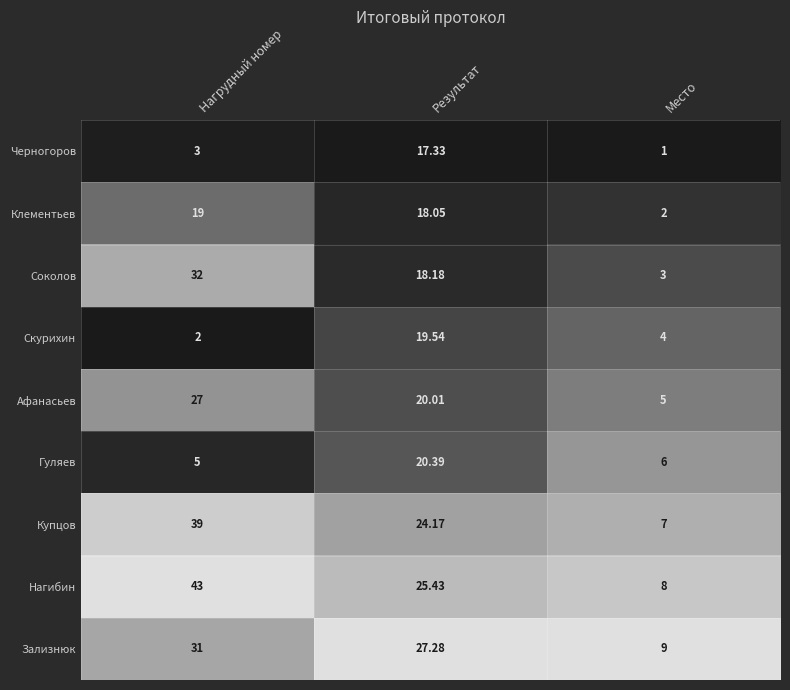

At which label does Соколов reach its minimum?

Место